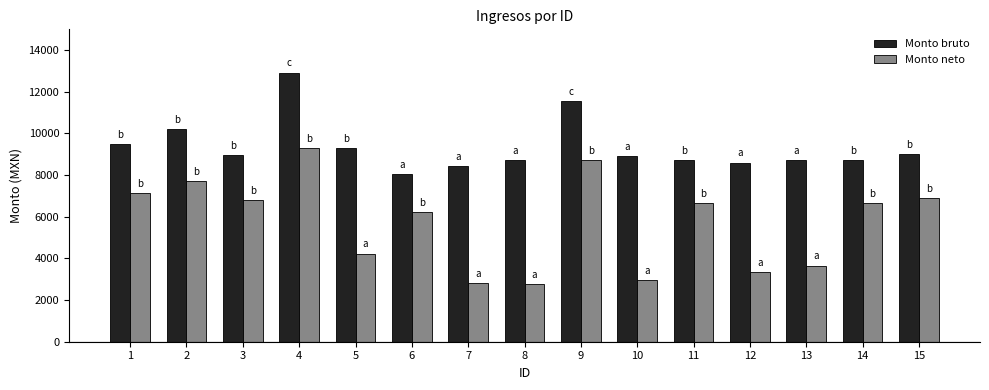

Which series has the largest total across all categories?

Monto bruto